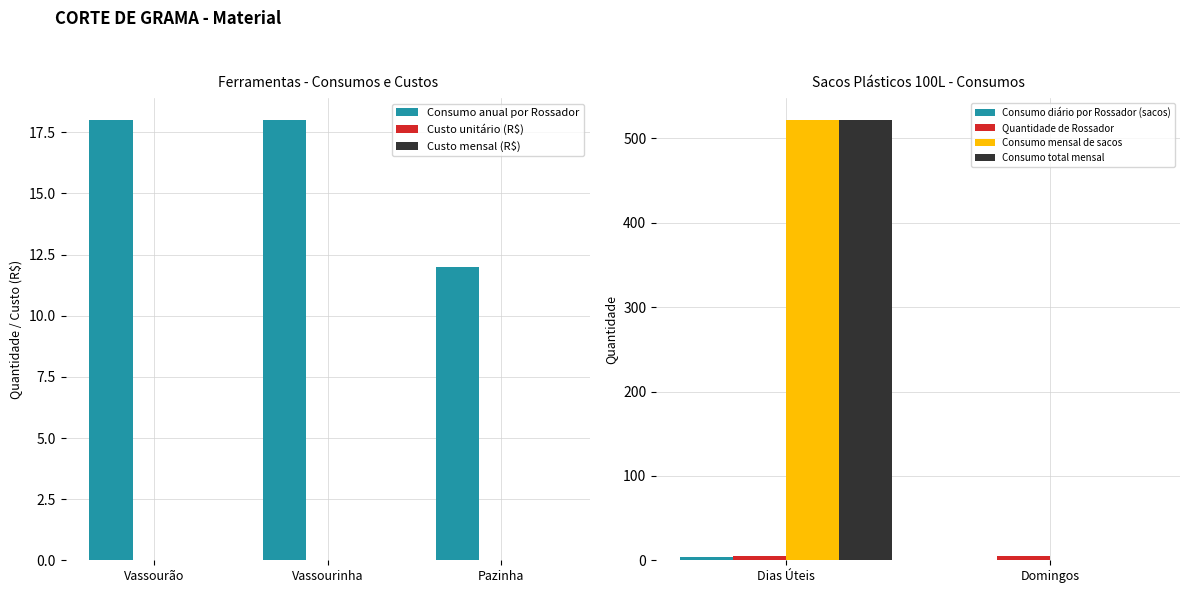

At which label is Vassourão closest to 0?

Custo mensal (R$)